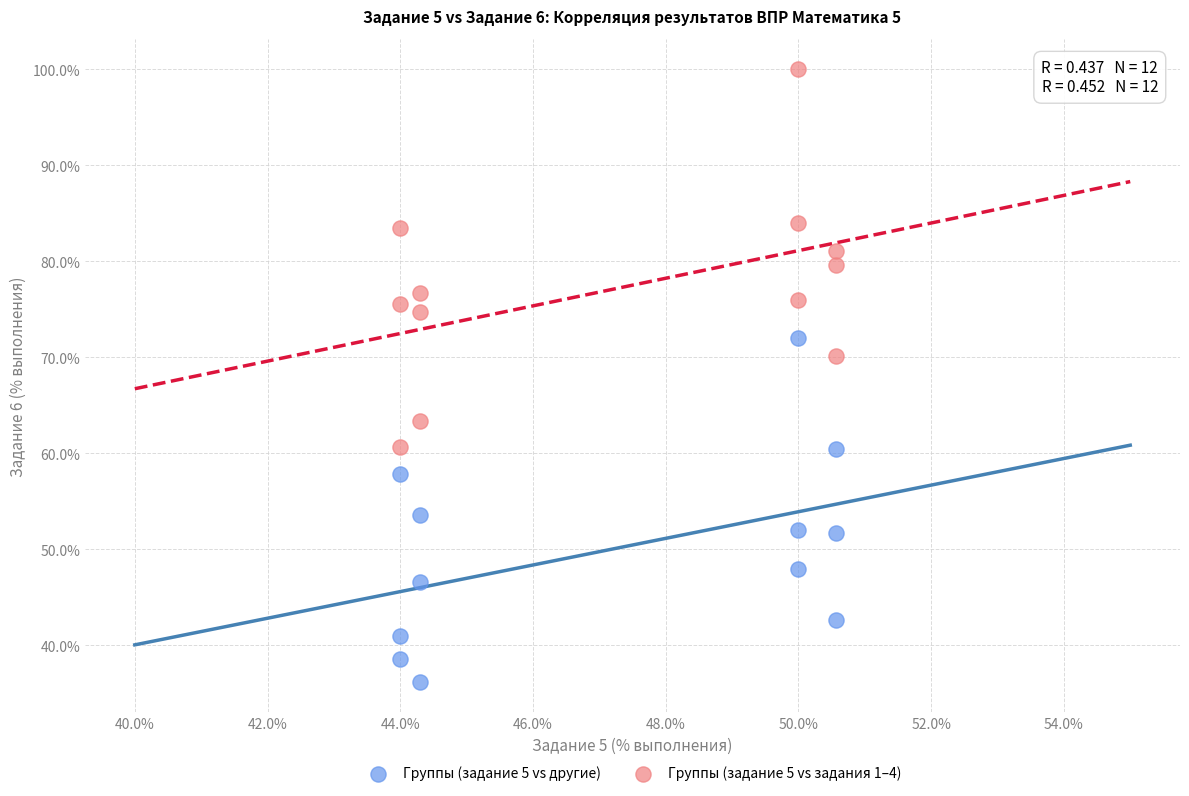

Across all series, what Y value is closest to 68?

70.1